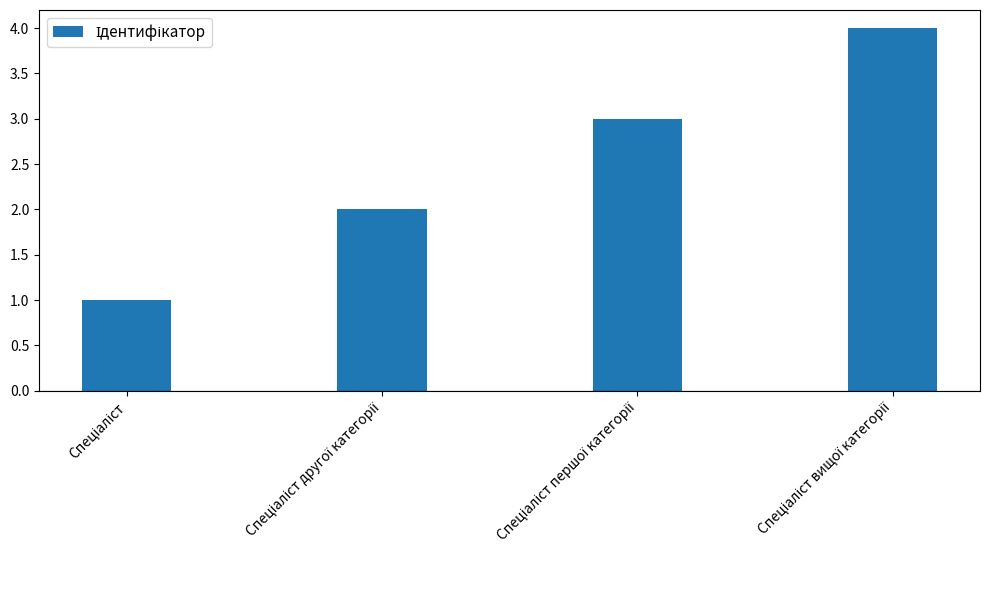

What is the sum of all values?

10